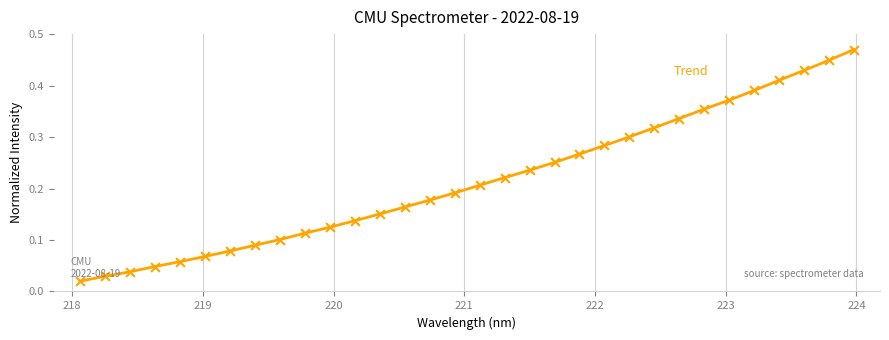

Is this an area chart (filled region under the line)?

No